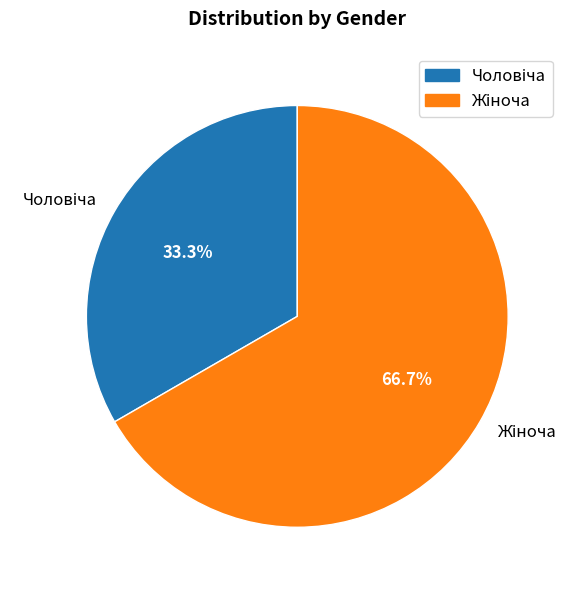

Count the number of slices in the pie.

2